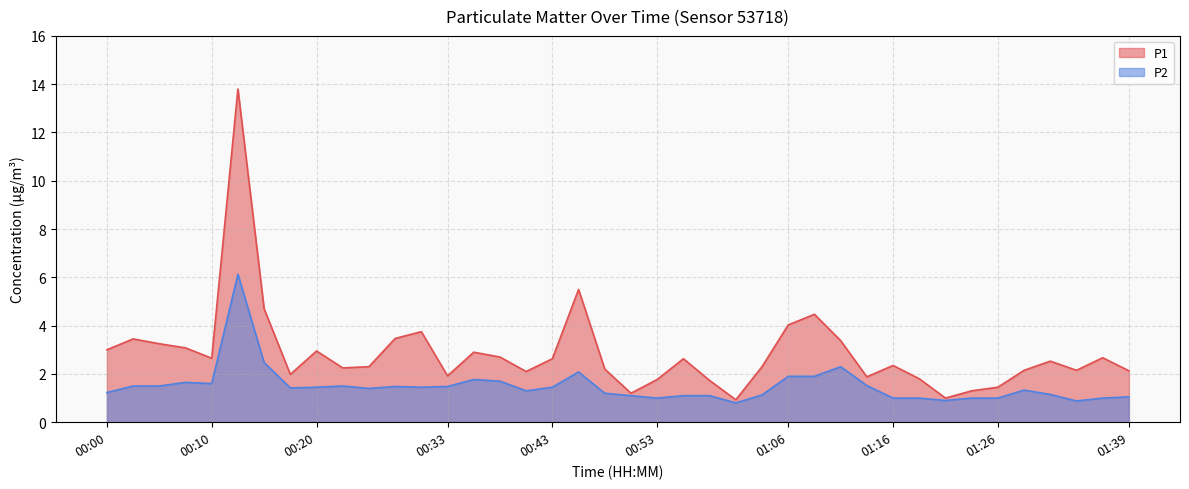

At which category does the chart reach its minimum across all series?

01:00